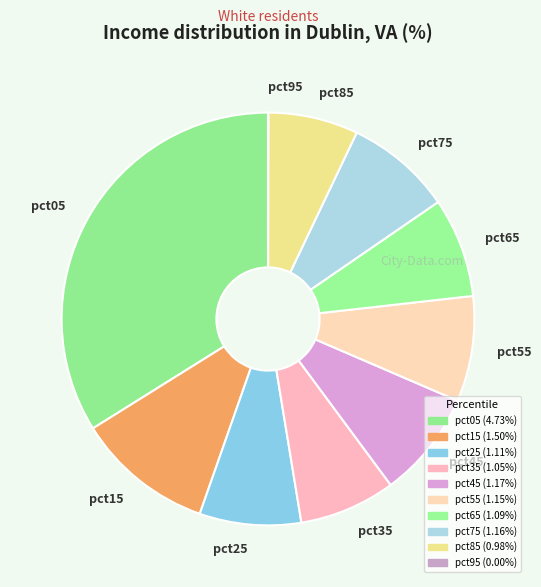

Which slice is the largest?

pct05